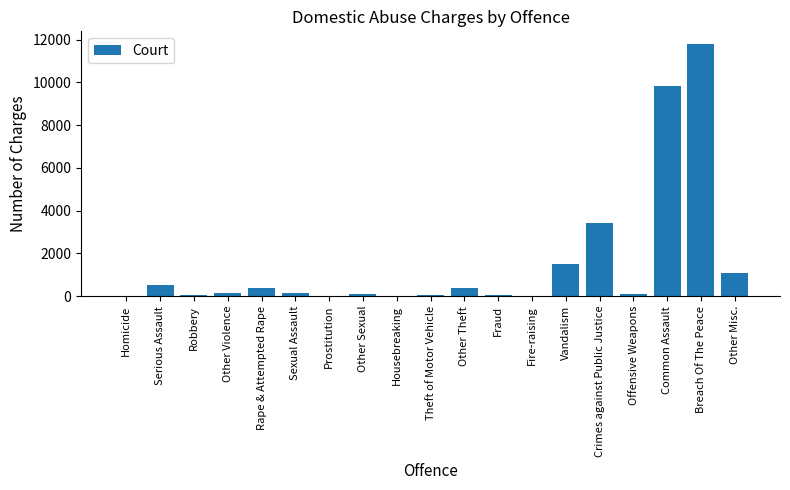

What is the sum of all values?

29551